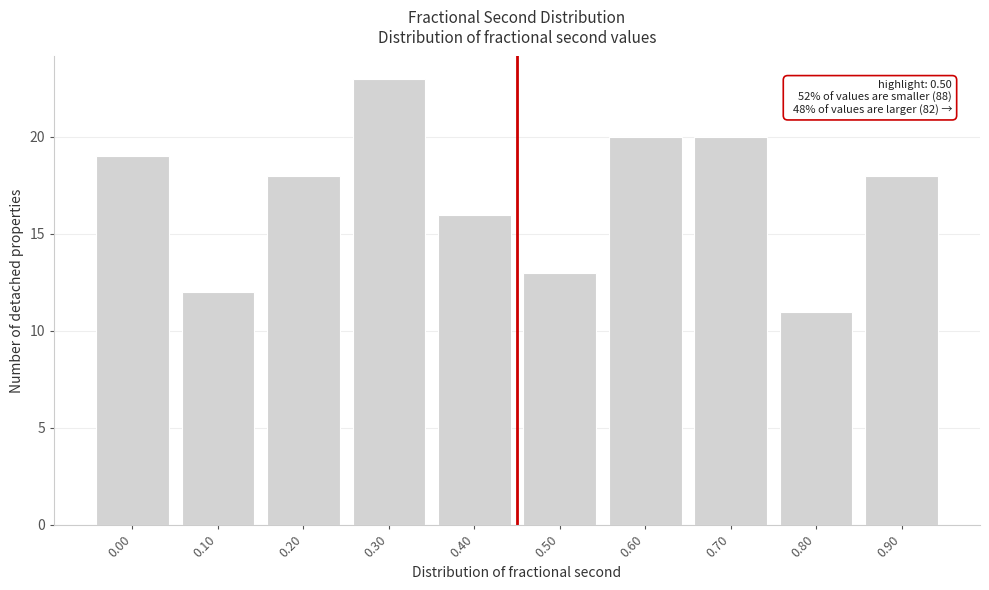

Reading left to right, extract all data points from this chart.

19	12	18	23	16	13	20	20	11	18